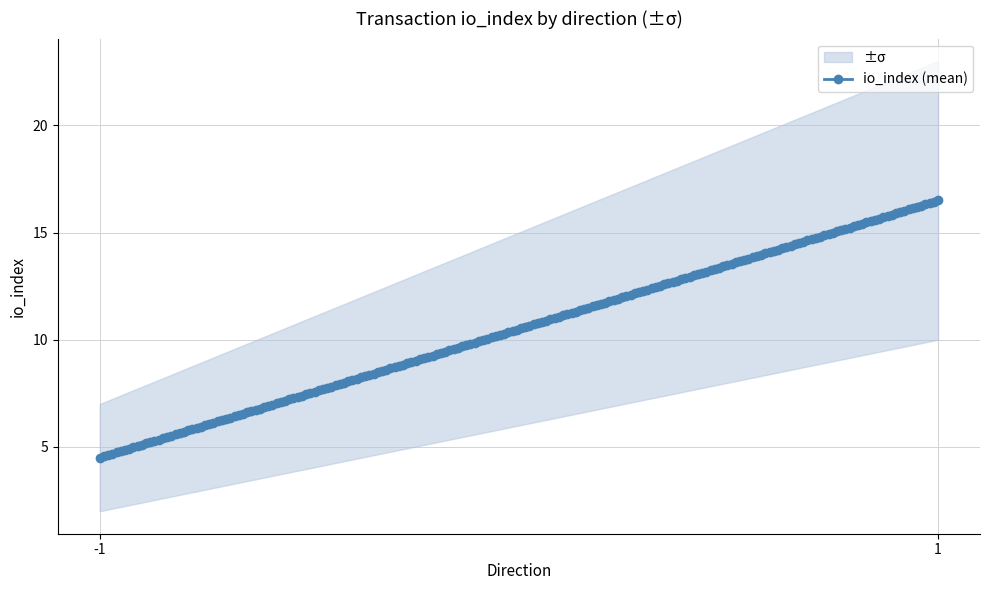

At which category is the sum across all series the highest?

1